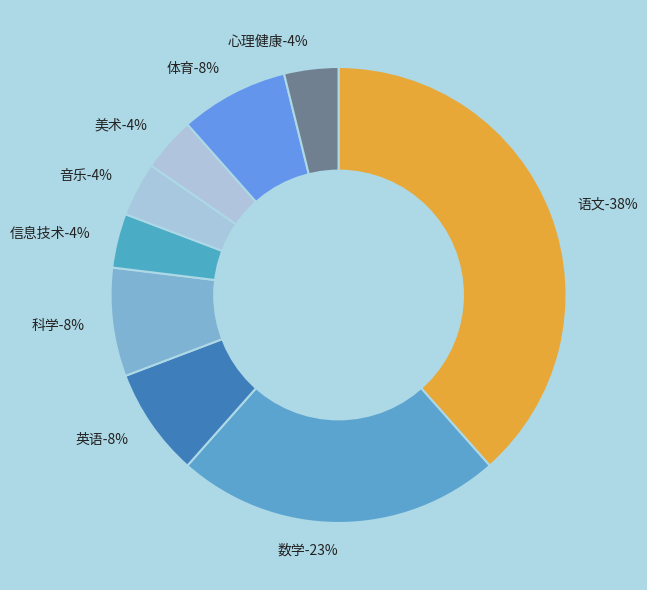

To the nearest percent, what portion does 语文 represent?

38%